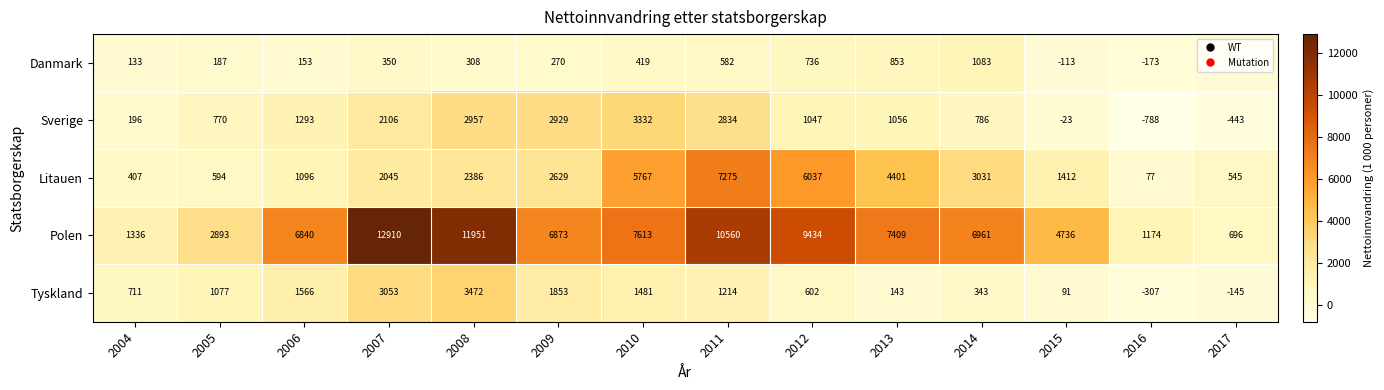

What is the difference between the Polen values at 2014 and 2013?

448